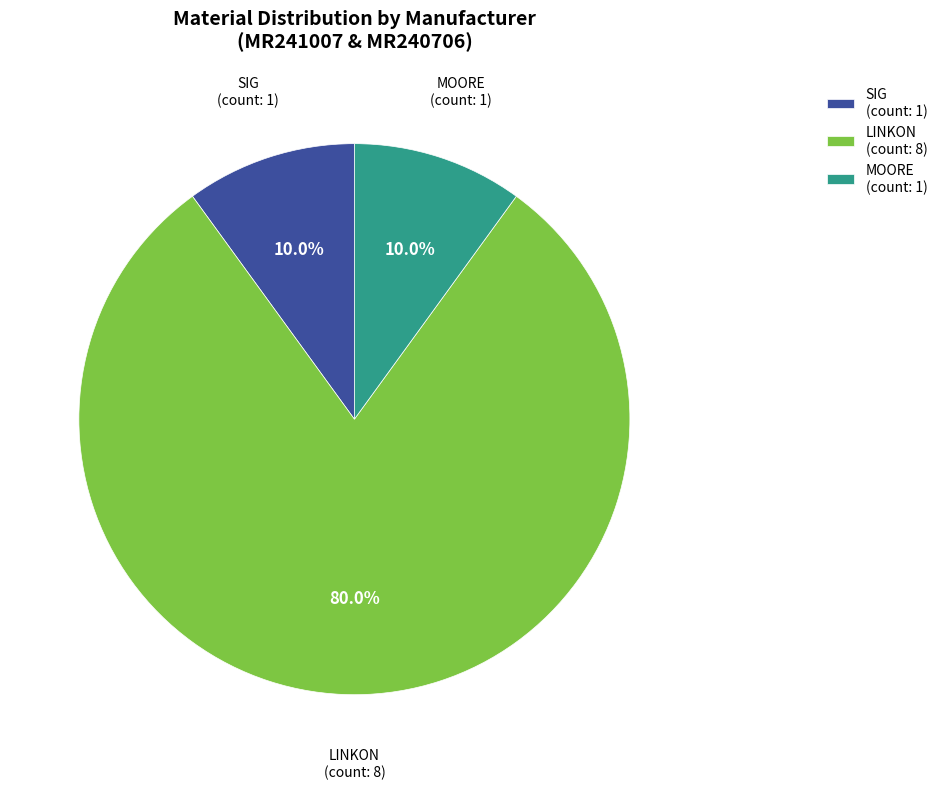

Which slice is the largest?

LINKON (count: 8)